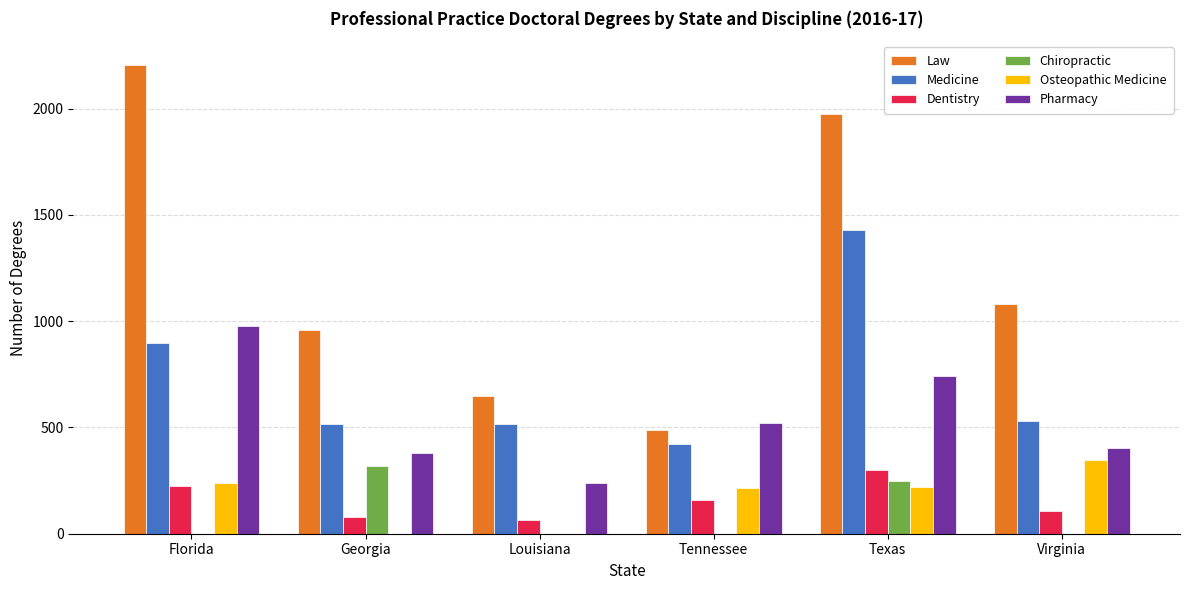

What is the sum of the Dentistry values at Florida and Louisiana?

287